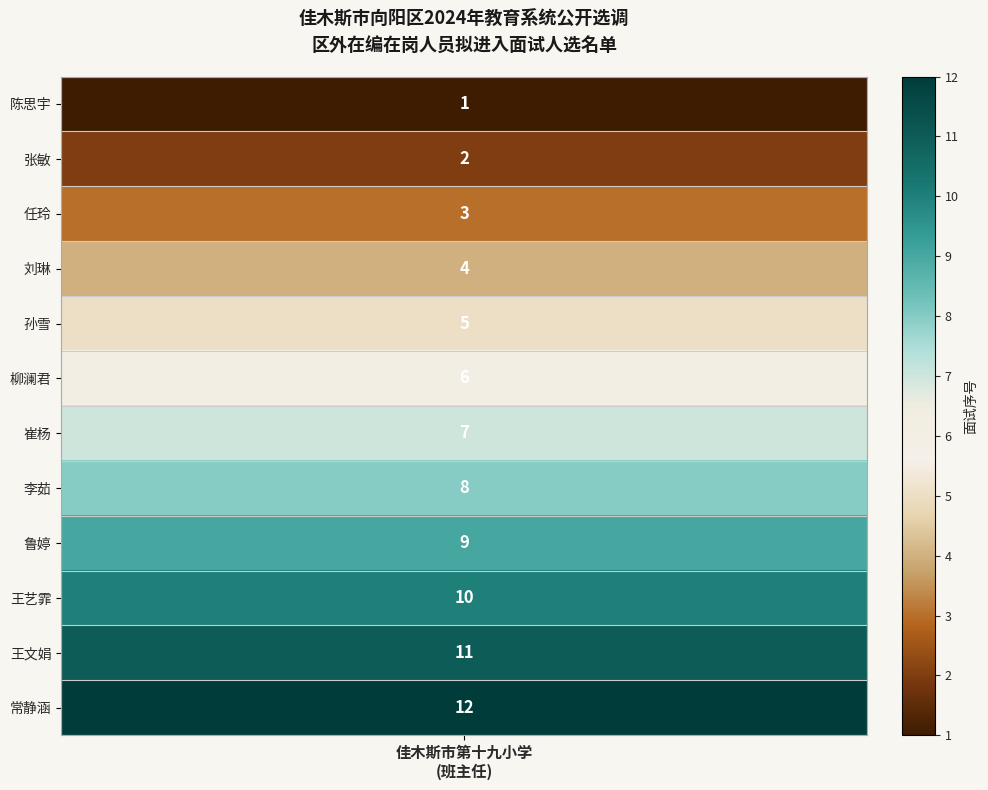

At which label does the data first exceed 7?

李茹